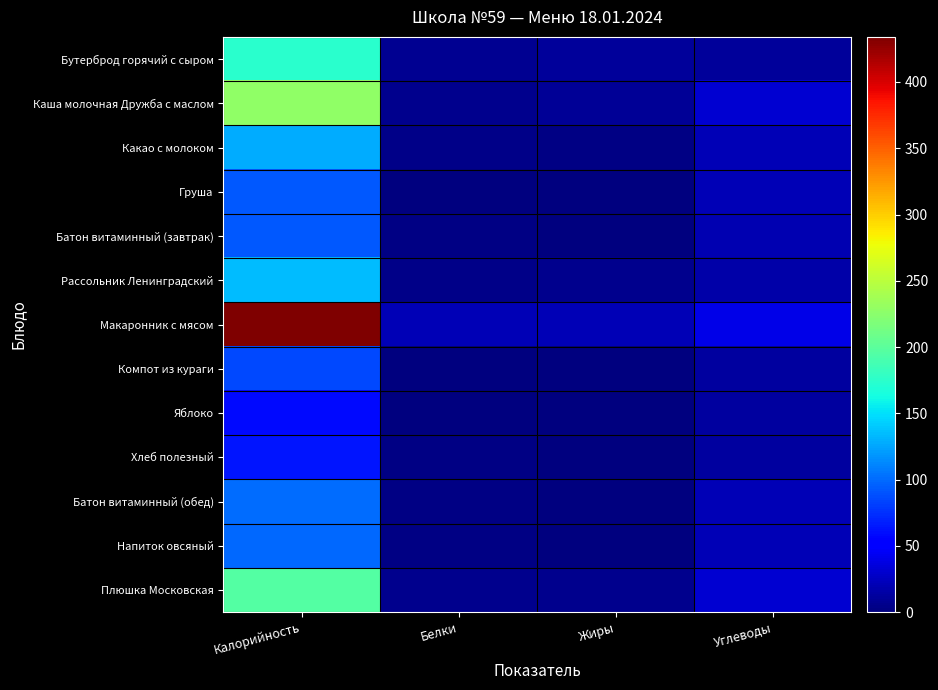

Which category has the lowest value across all series?

Жиры